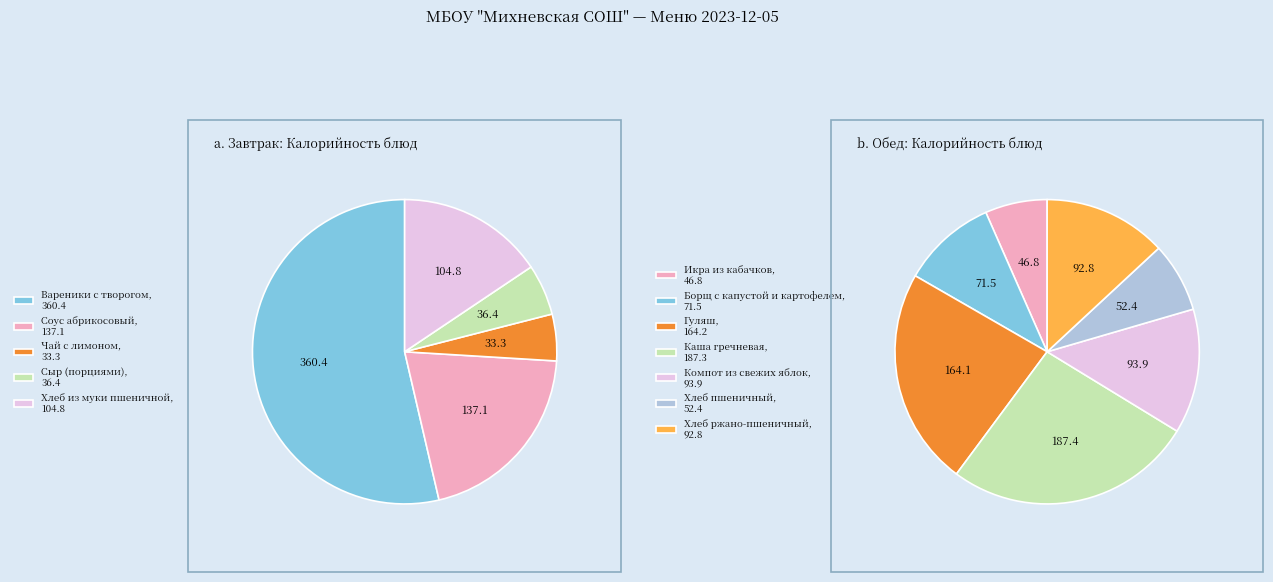

Rank the categories by value from lowest to highest.

Завтрак, Обед